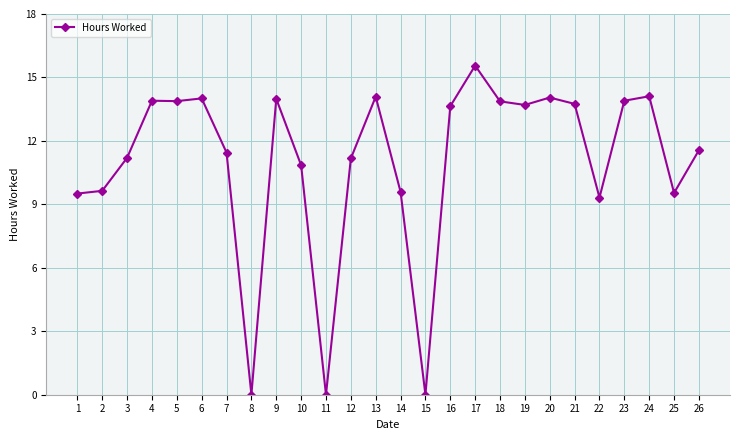

What is the change in value from 19 to 26?

-2.1